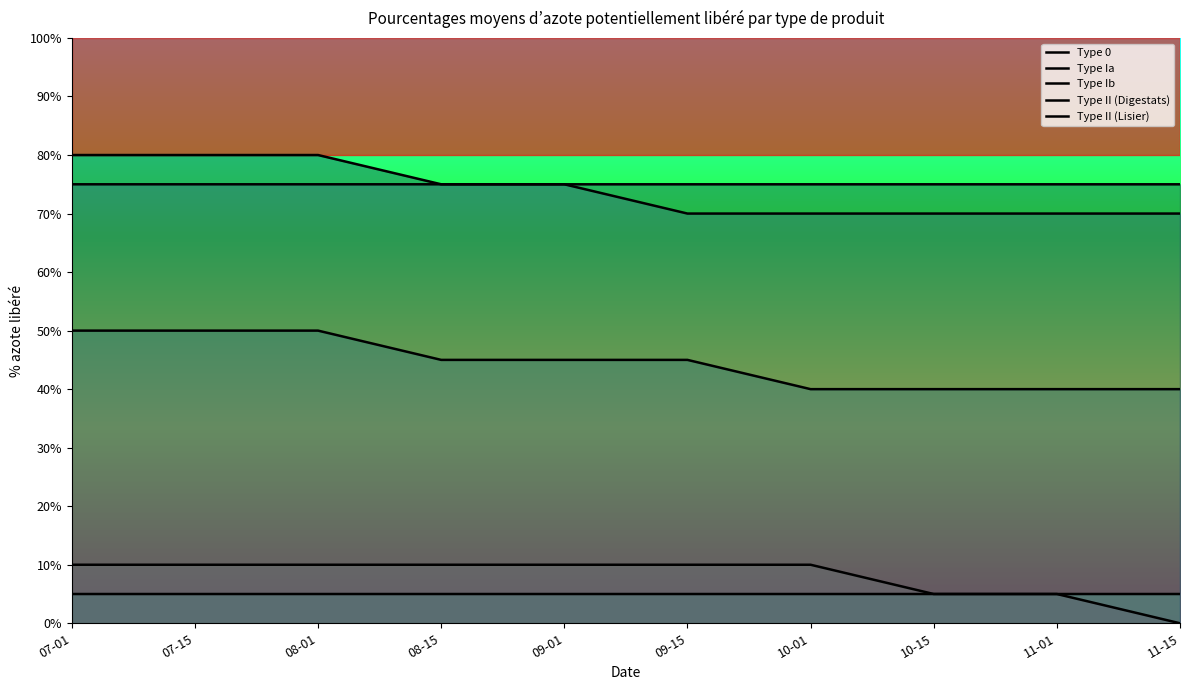

At how many categories does at least one series exceed 16?

10